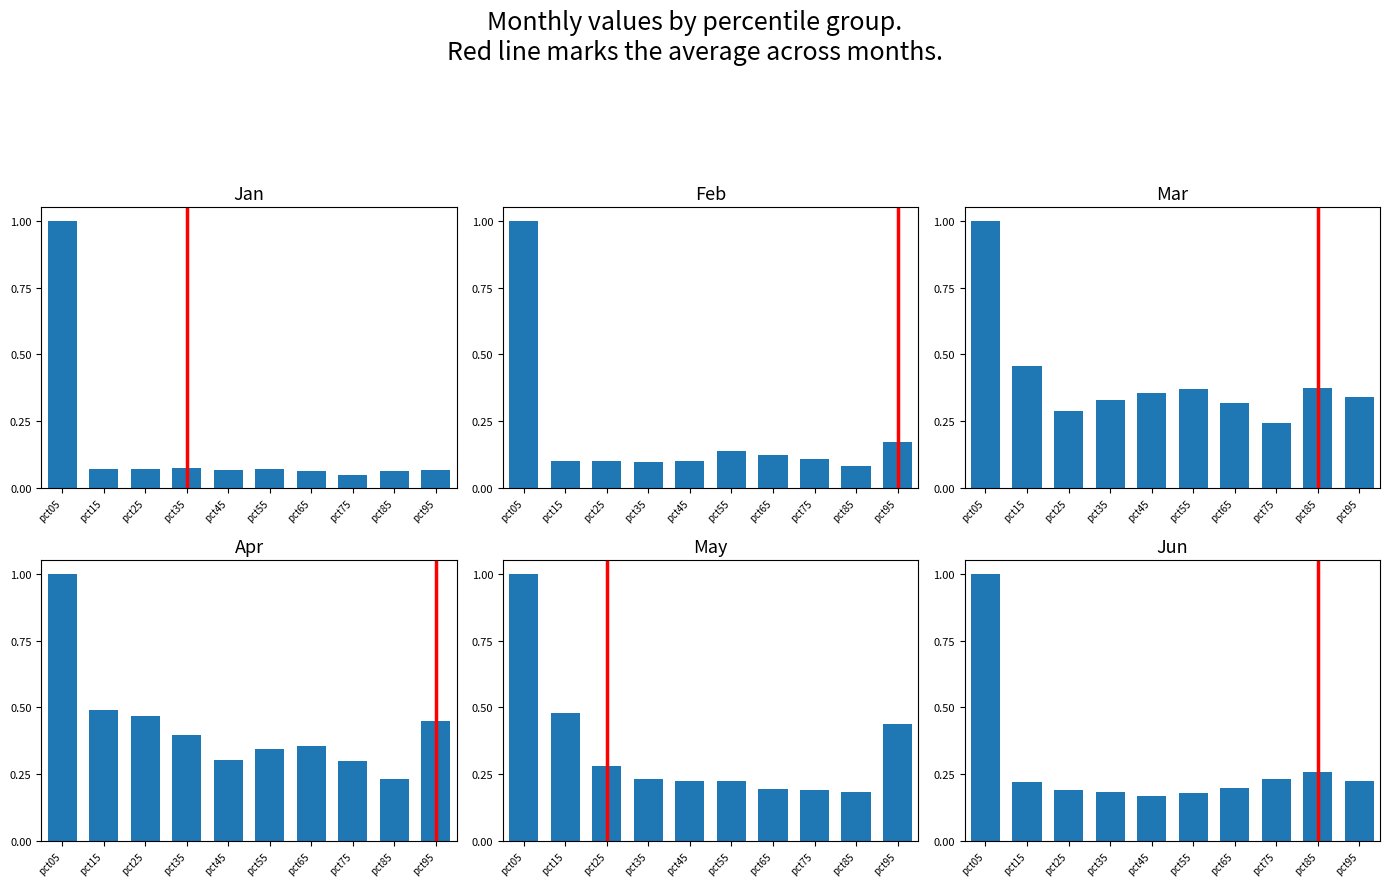

Which series has the widest spread of values?

Jan